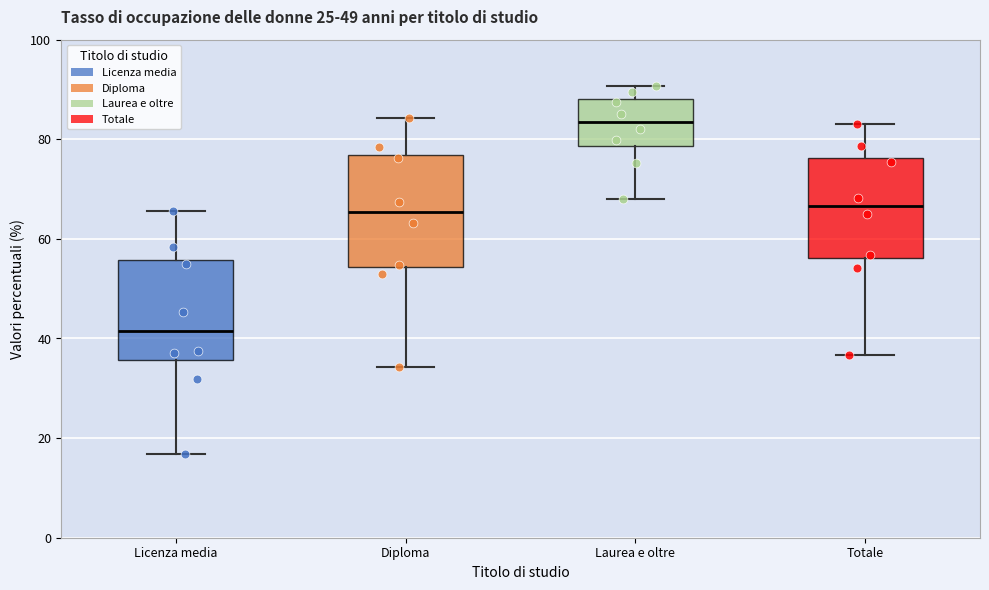

Reading left to right, transcribe this box plot: for each box, give where its median line is, the range the box spans, and where its two whiskers end, as read against the y-axis. The values are not printed on the chart, so give them approximately, as read against the axis.

Licenza media: median 42, box 36 to 56, whiskers 16 to 66
Diploma: median 66, box 54 to 76, whiskers 34 to 84
Laurea e oltre: median 84, box 78 to 88, whiskers 68 to 90
Totale: median 66, box 56 to 76, whiskers 36 to 82